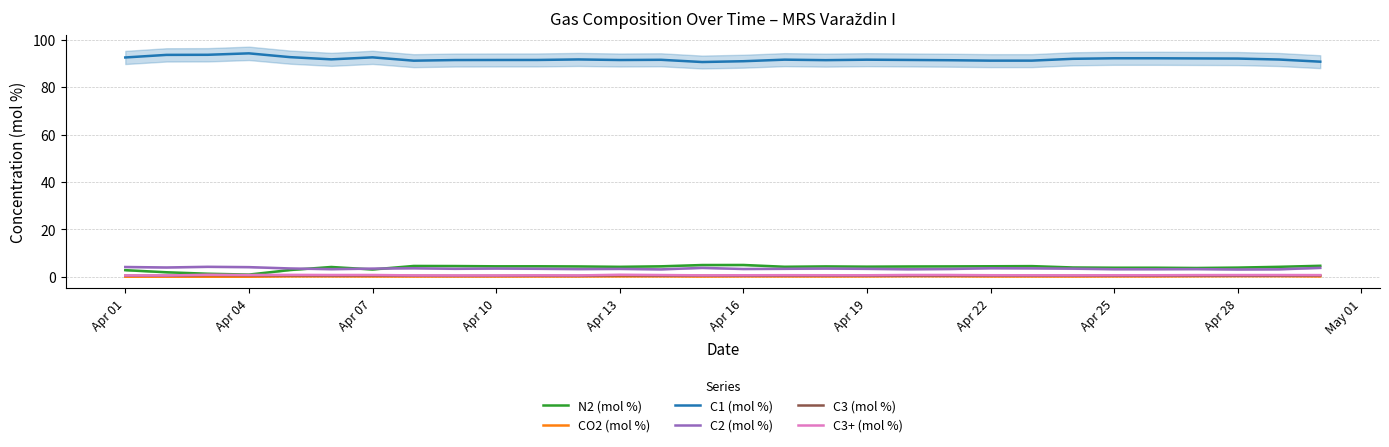

What is the maximum value shown in the chart?

94.3